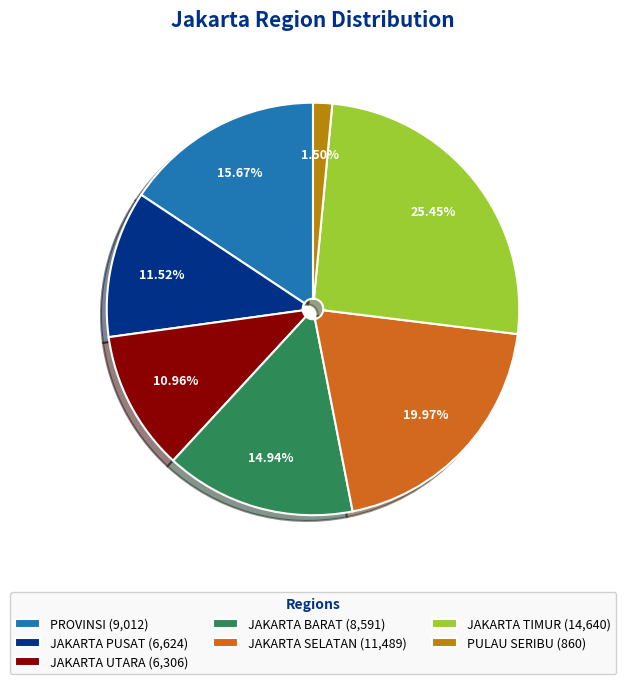

Rank the categories by value from lowest to highest.

PULAU SERIBU, JAKARTA UTARA, JAKARTA PUSAT, JAKARTA BARAT, PROVINSI, JAKARTA SELATAN, JAKARTA TIMUR